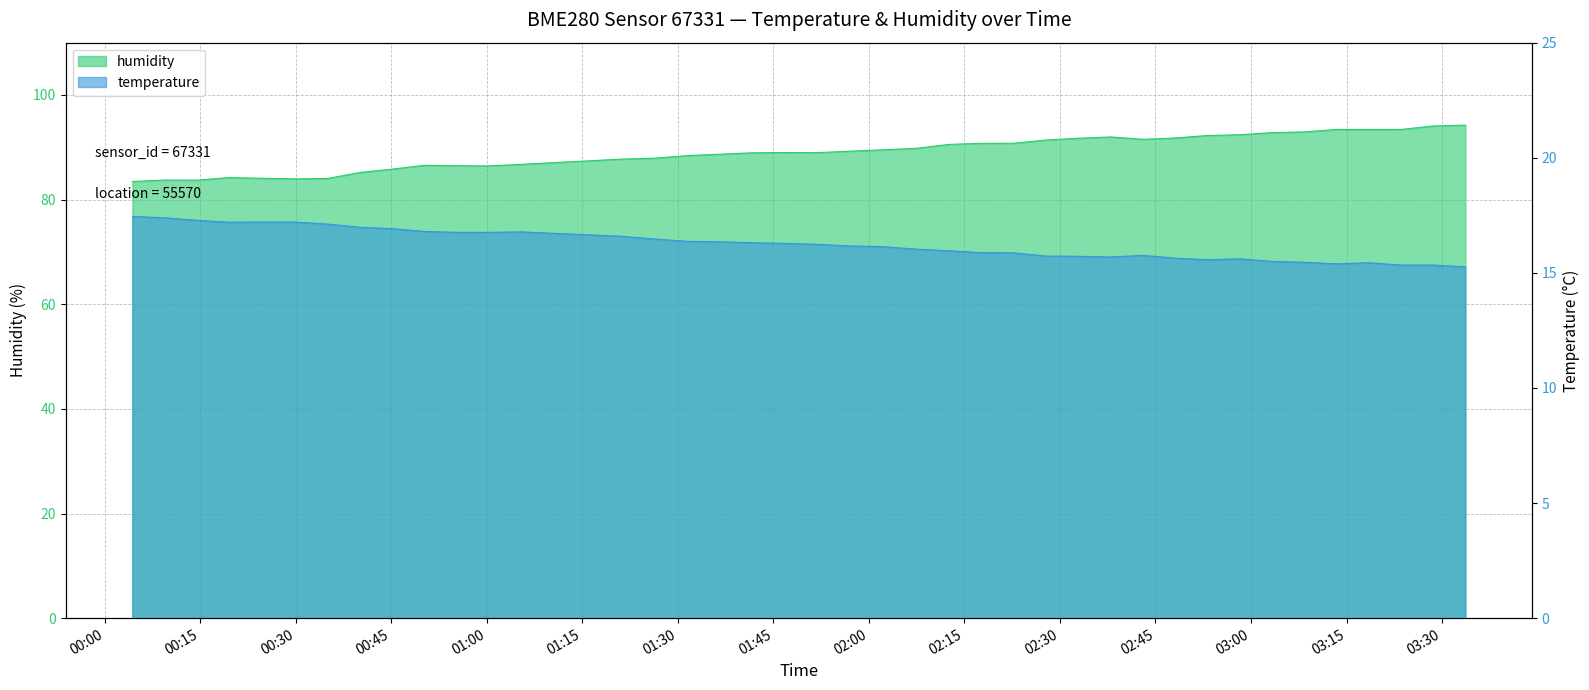

What is the total value across all series at 2022-08-03T01:31:28?

104.8